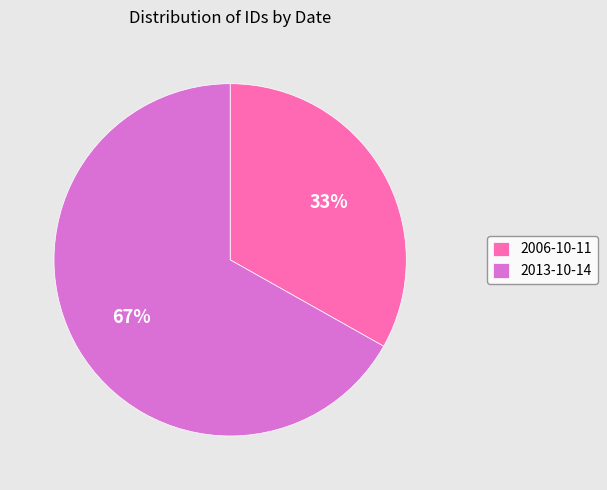

Is it true that 2013-10-14 is 58% of the pie?

False